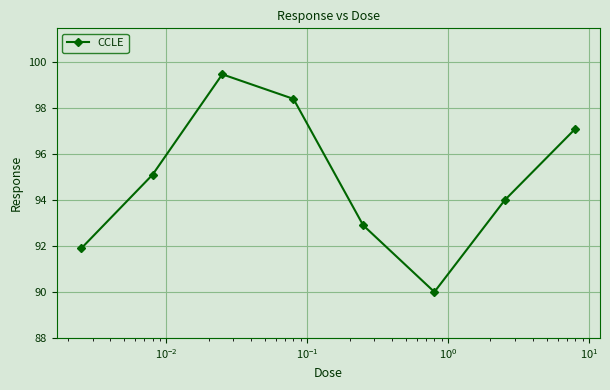

Does the chart display data point markers on the line(s)?

Yes